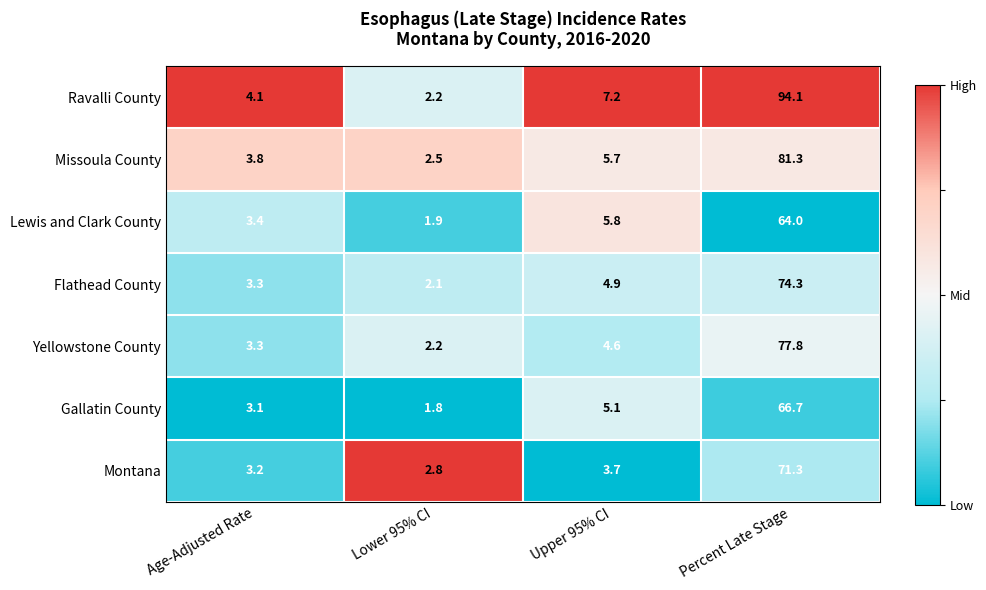

The Yellowstone County series shows 49.9 at Percent Late Stage. True or false?

False